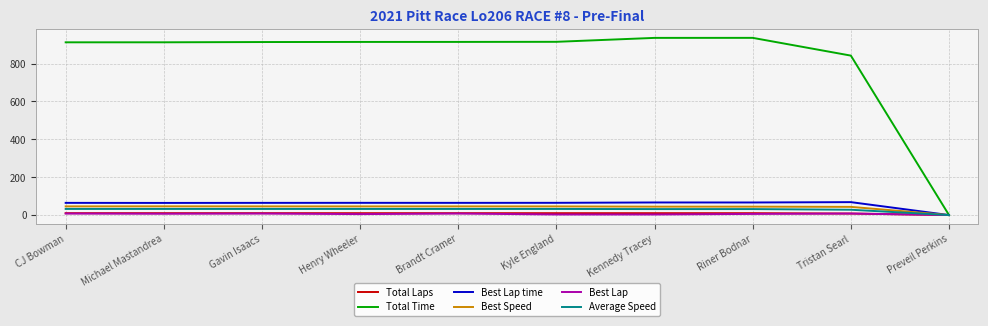

What is the maximum value for Total Time?

935.7